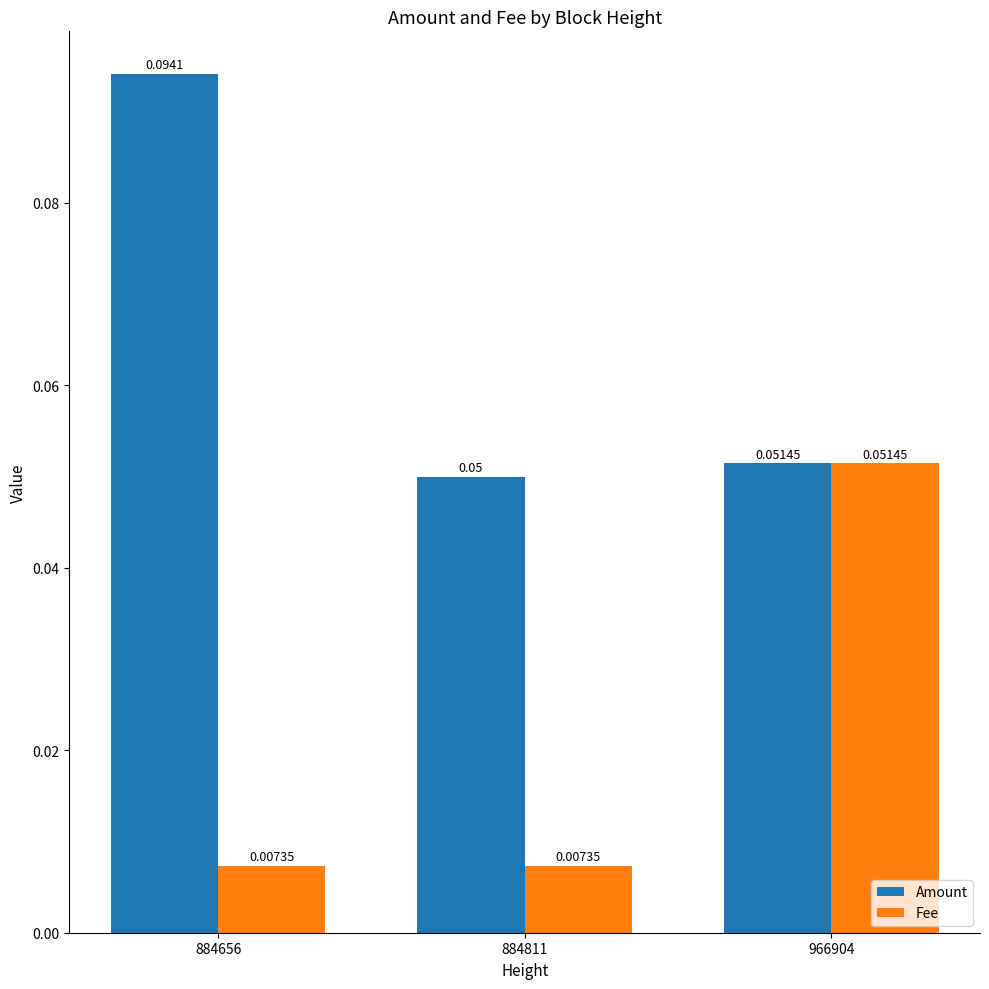

Which category has the lowest value in the Amount series?

884811